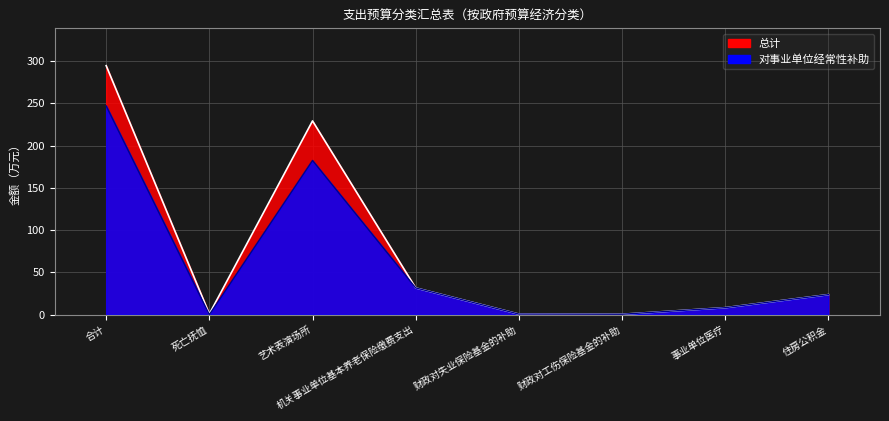

How many lines are shown in the chart?

2